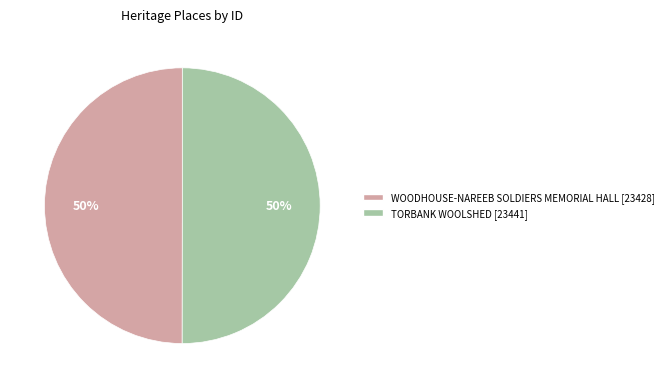

The WOODHOUSE-NAREEB SOLDIERS MEMORIAL HALL [23428] slice represents 63% of the pie. True or false?

False